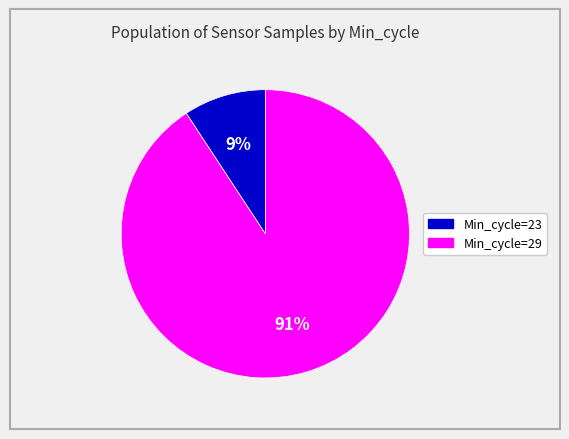

Is there any slice that represents more than half of the pie?

Yes